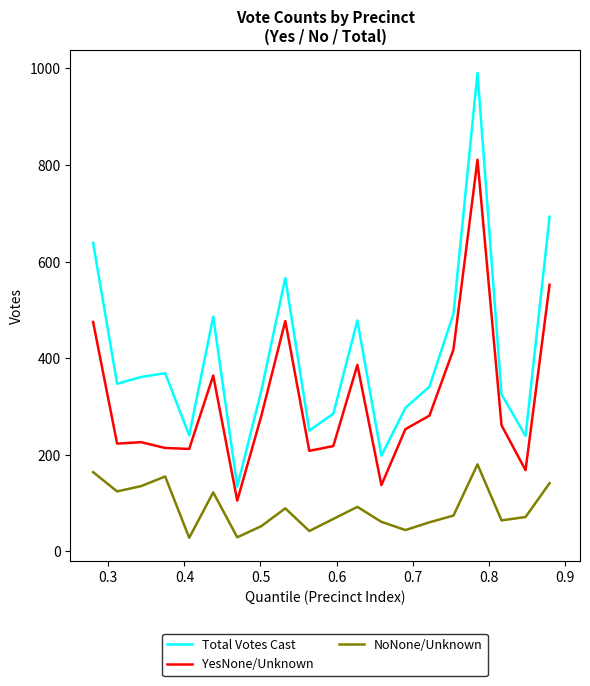

Which series has the largest total across all categories?

Total Votes Cast